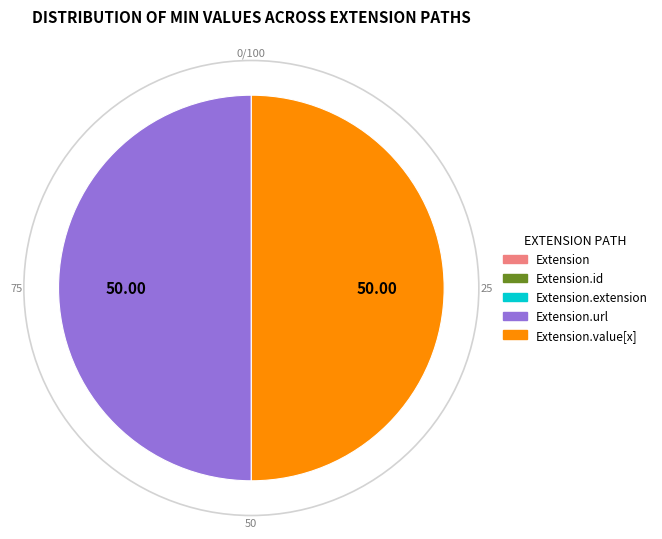

Is it true that Extension.extension is 12% of the pie?

False